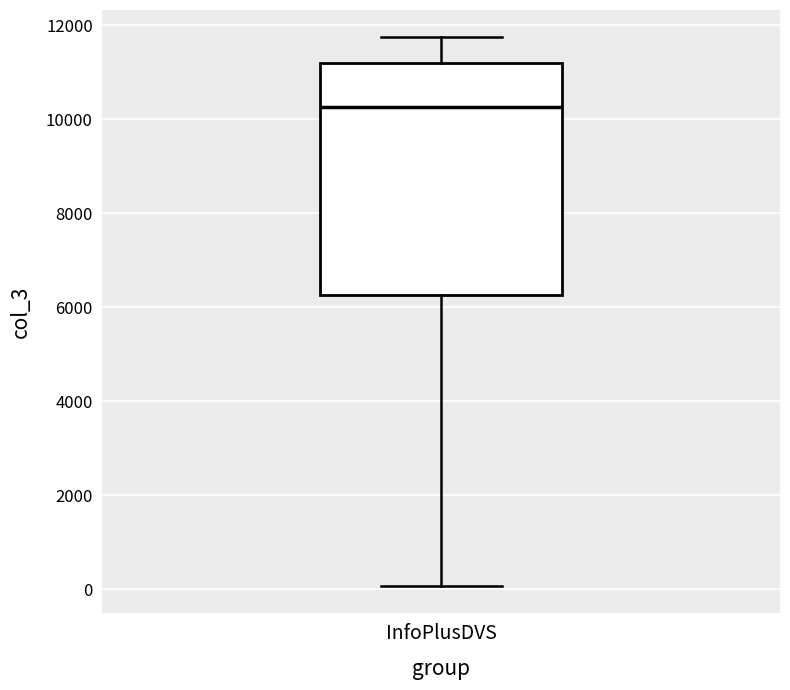

Read this box plot against the y-axis: the position of the median line, the range covered by the box, and the ends of both whiskers. The values are not printed on the chart, so give them approximately, as read against the axis.

median 10200, box 6200 to 11200, whiskers 0 to 11800